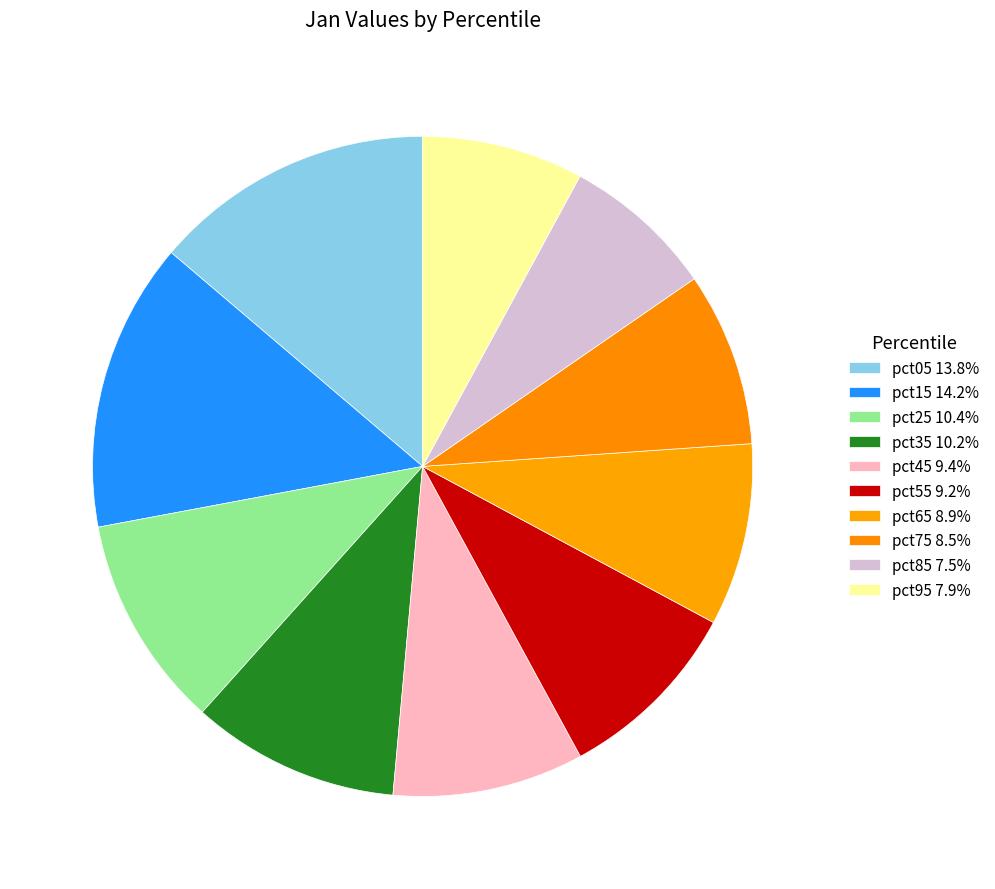

How many segments does this pie chart have?

10